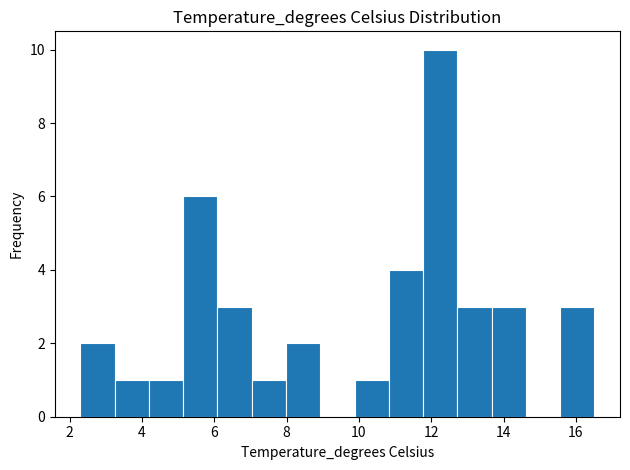

Reading left to right, transcribe this chart: for each bar, give the range it covers on the x-axis and its height. Neither the bar edges nor the heights are printed on the chart, so give them approximately, as read against the axes.

2.4 to 3.2: 2
3.2 to 4.2: 1
4.2 to 5.2: 1
5.2 to 6.0: 6
6.0 to 7.0: 3
7.0 to 8.0: 1
8.0 to 9.0: 2
9.0 to 9.8: 0
9.8 to 10.8: 1
10.8 to 11.8: 4
11.8 to 12.8: 10
12.8 to 13.6: 3
13.6 to 14.6: 3
14.6 to 15.6: 0
15.6 to 16.6: 3